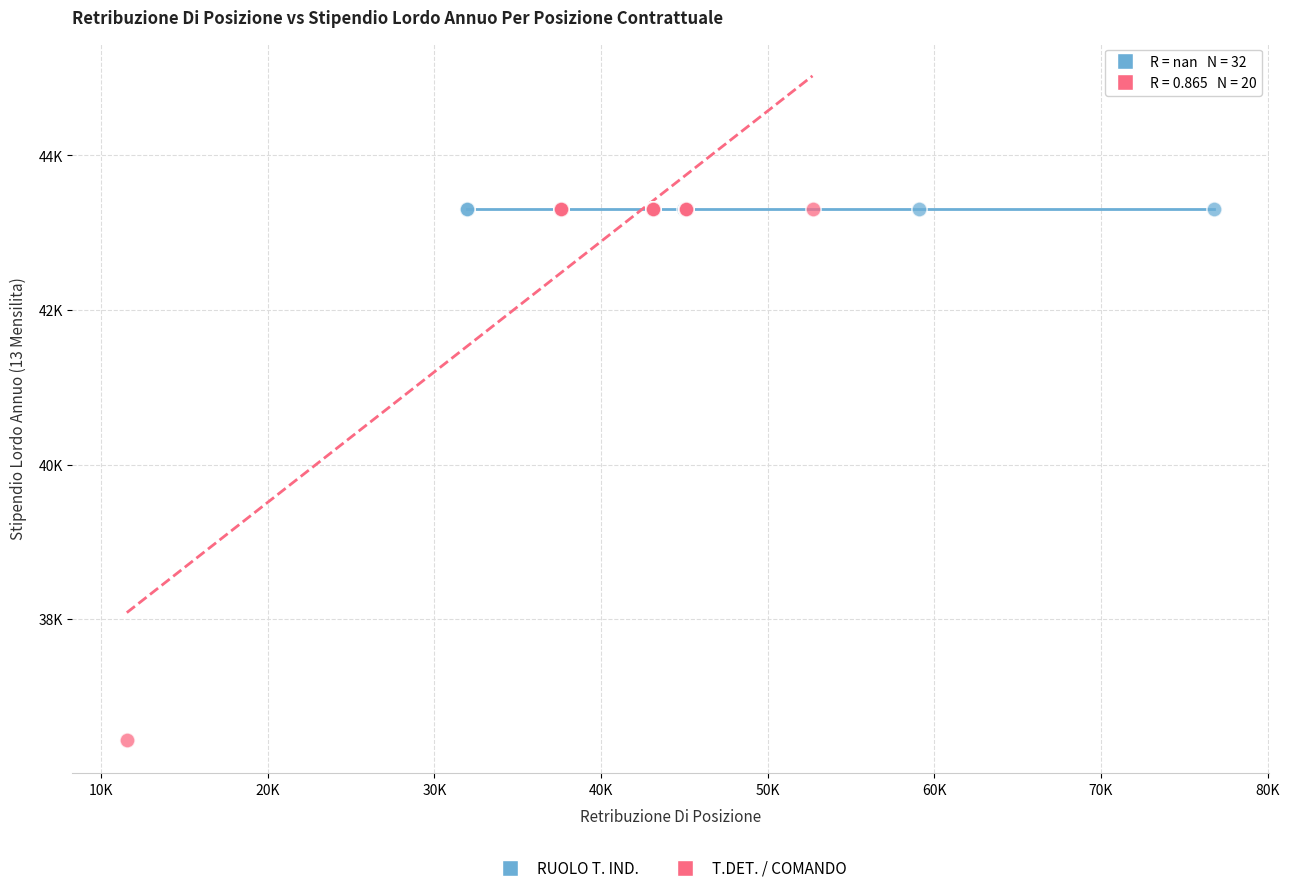

What are all the series names shown in the legend?

RUOLO T. IND., T.DET. / COMANDO